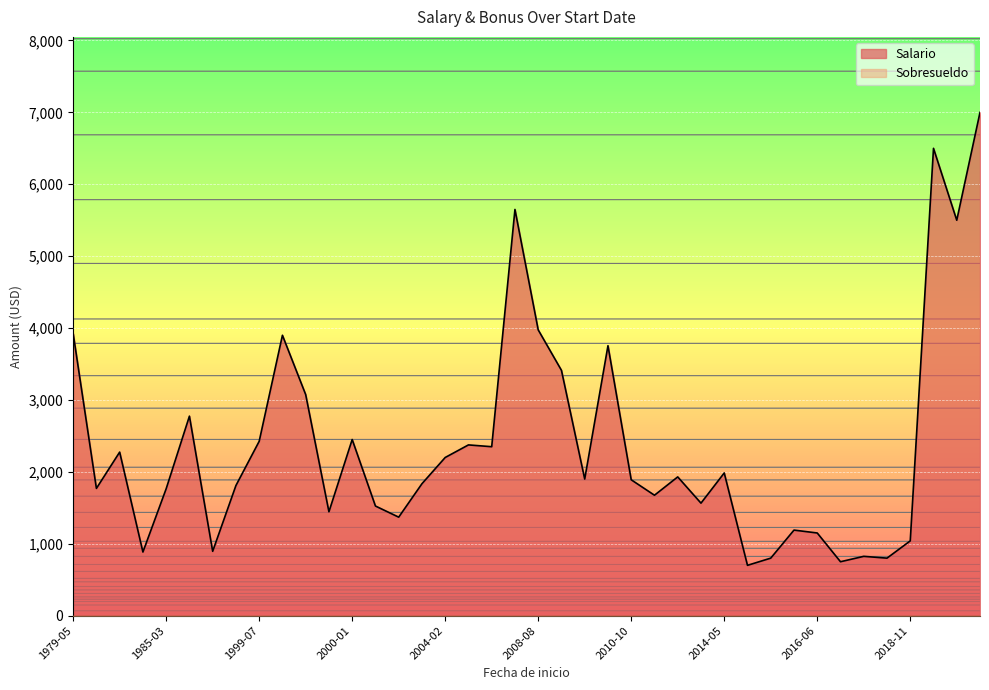

What is the label of the 21st point from the right?

2007-08-16